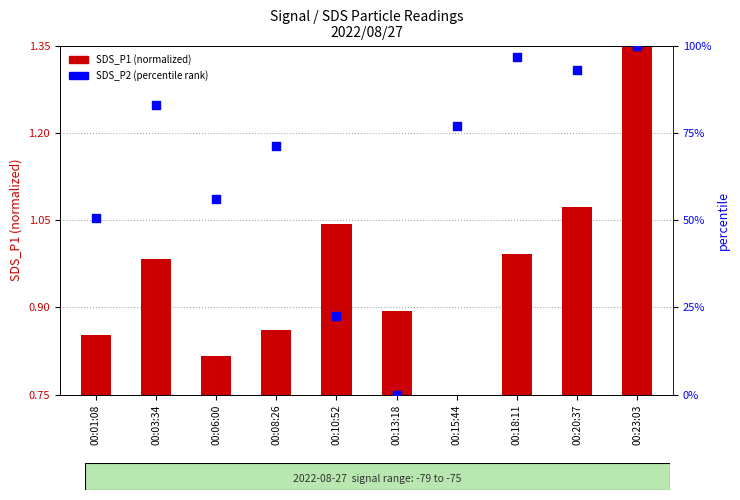

At which category is the sum across all series the highest?

00:23:03